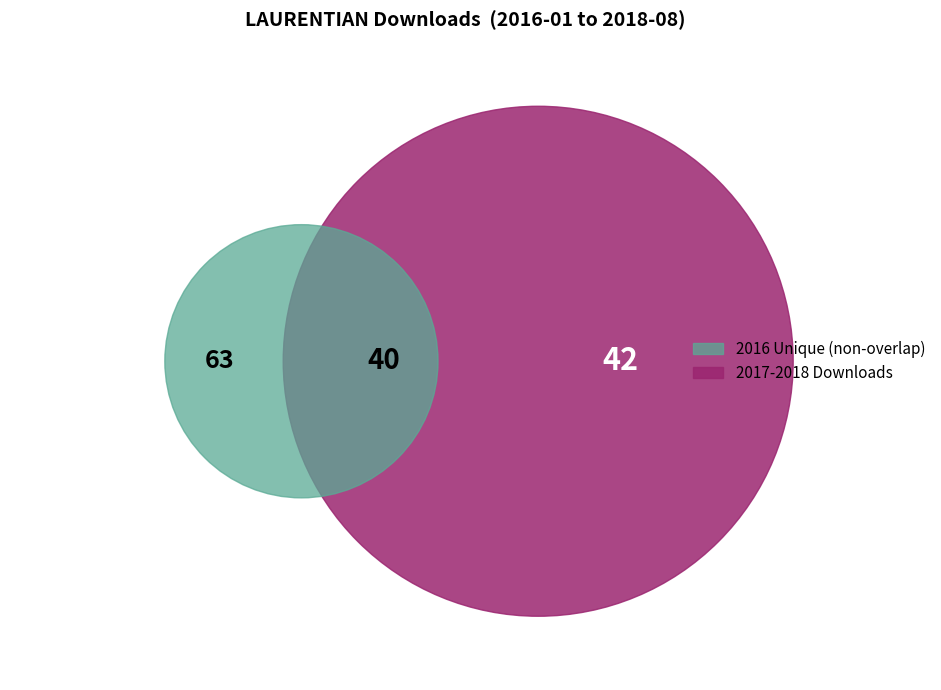

Is there a majority slice in this chart?

No